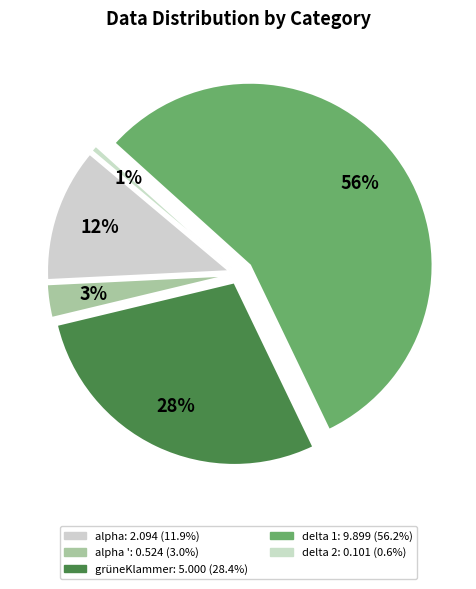

What percentage is the delta 1 slice, to the nearest percent?

56%